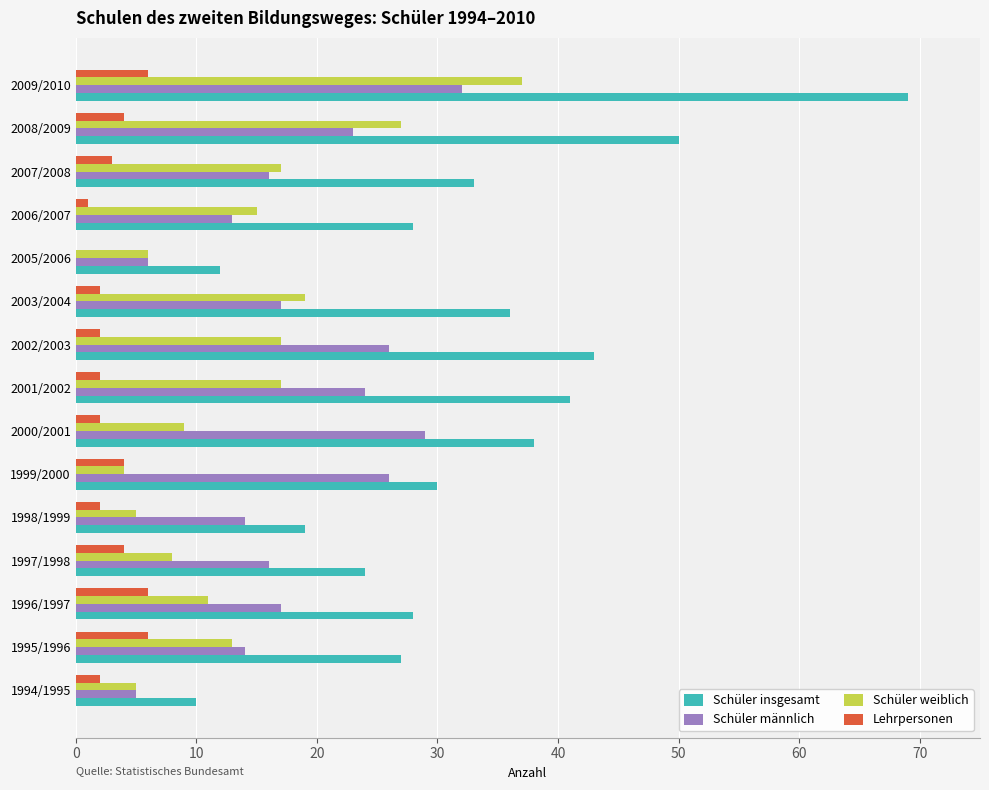

True or false: Schüler weiblich has a value of 30 at 2001/2002.

False